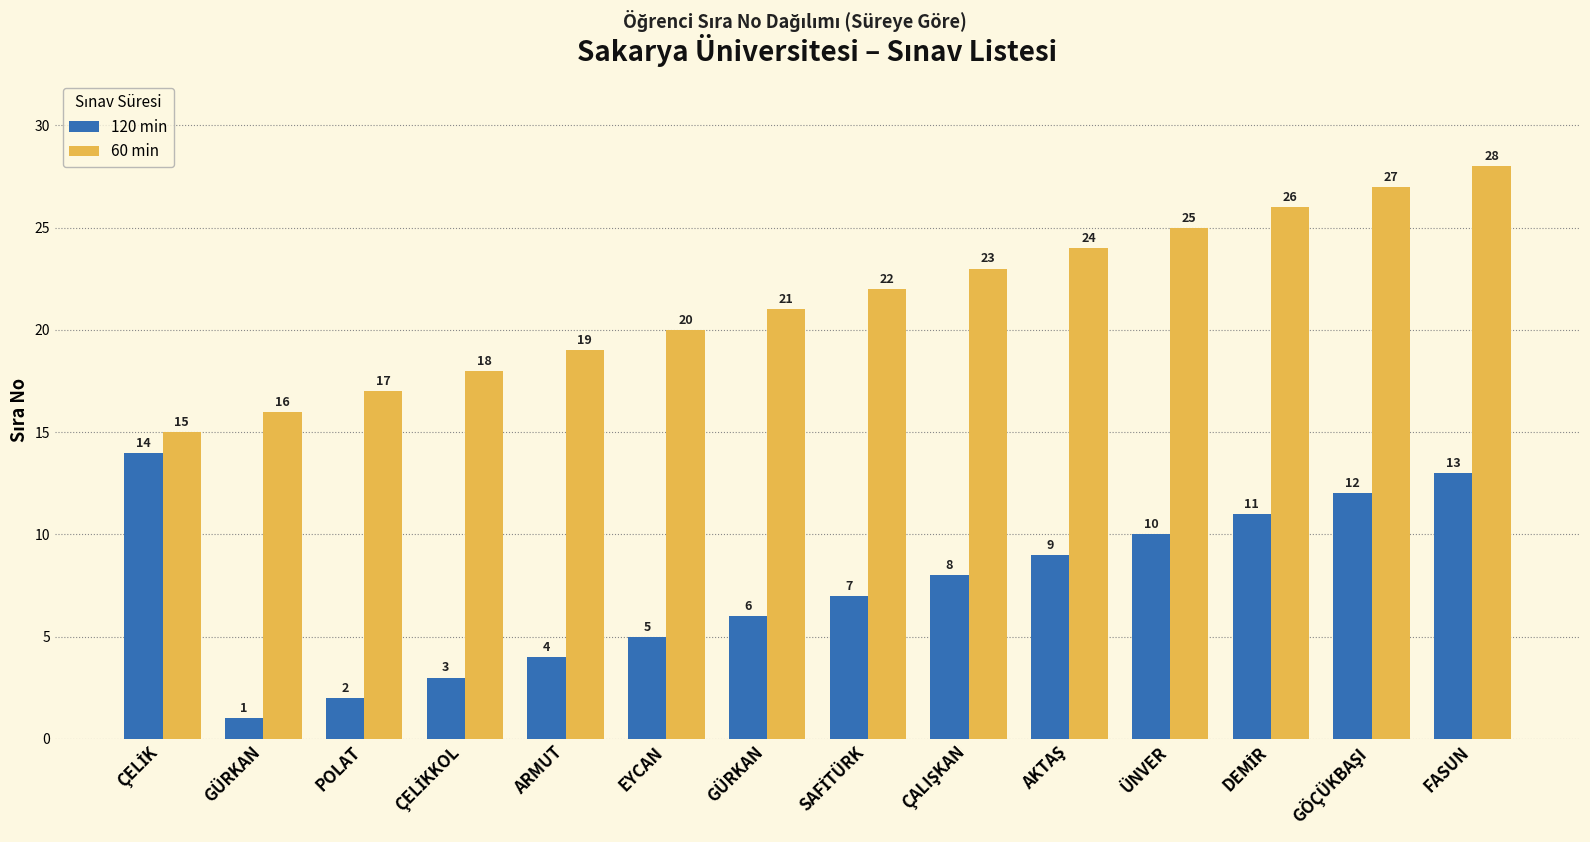

At which label does 60 min reach its minimum?

ÇELİK